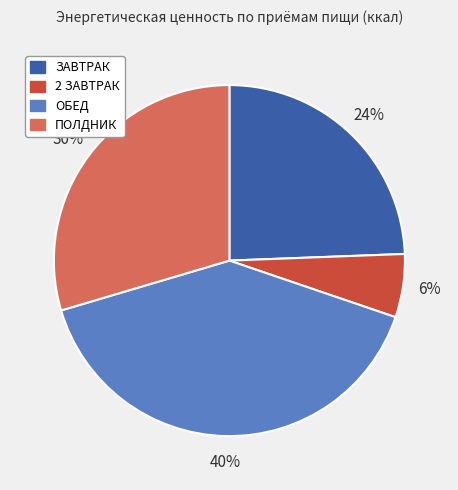

To the nearest percent, what portion does 2 ЗАВТРАК represent?

6%